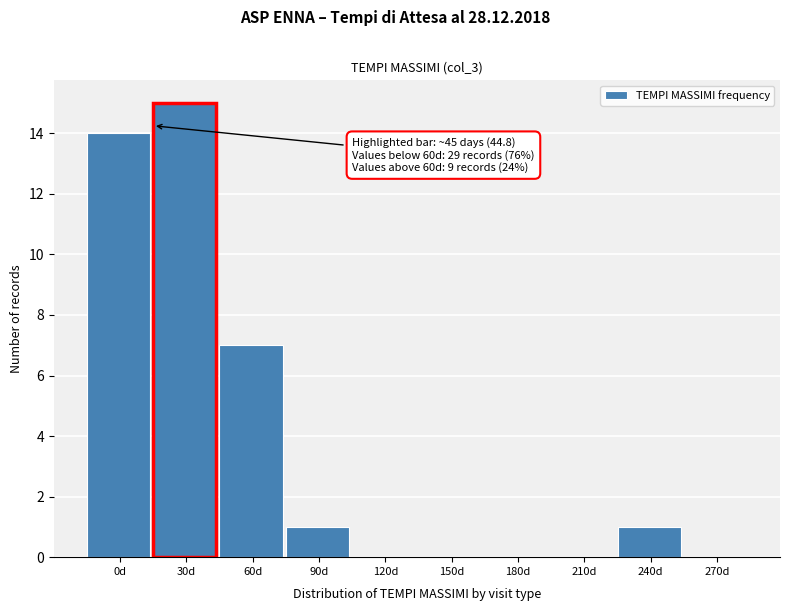

Reading left to right, transcribe all the data shown in this chart.

0d=14	30d=15	60d=7	90d=1	120d=0	150d=0	180d=0	210d=0	240d=1	270d=0